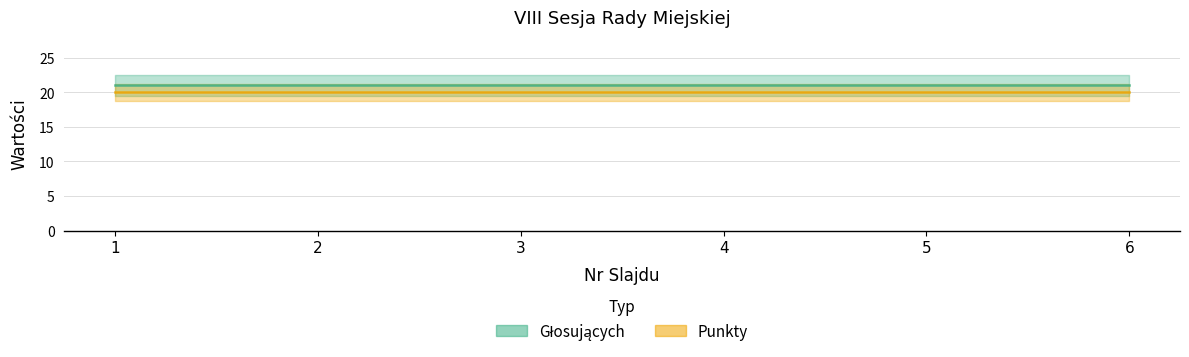

Is this an area chart (filled region under the line)?

No